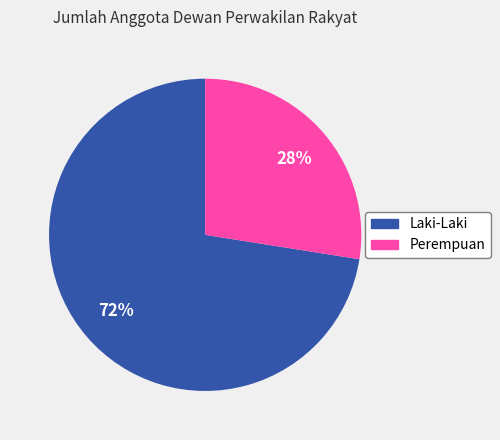

To the nearest percent, what is the average slice percentage?

50%